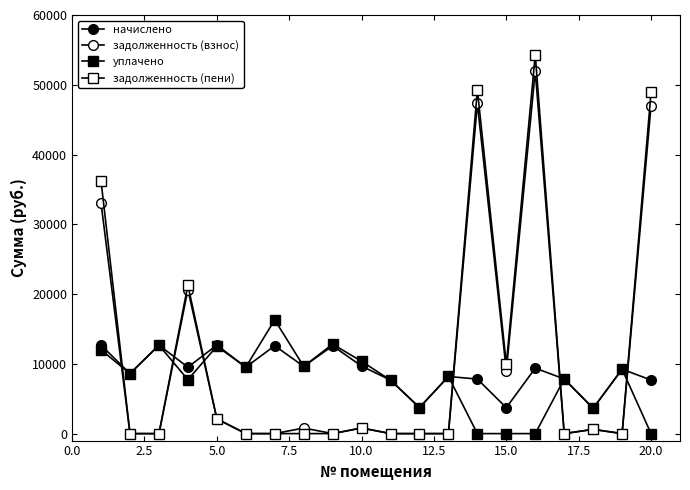

Count the number of categories in the chart.

20